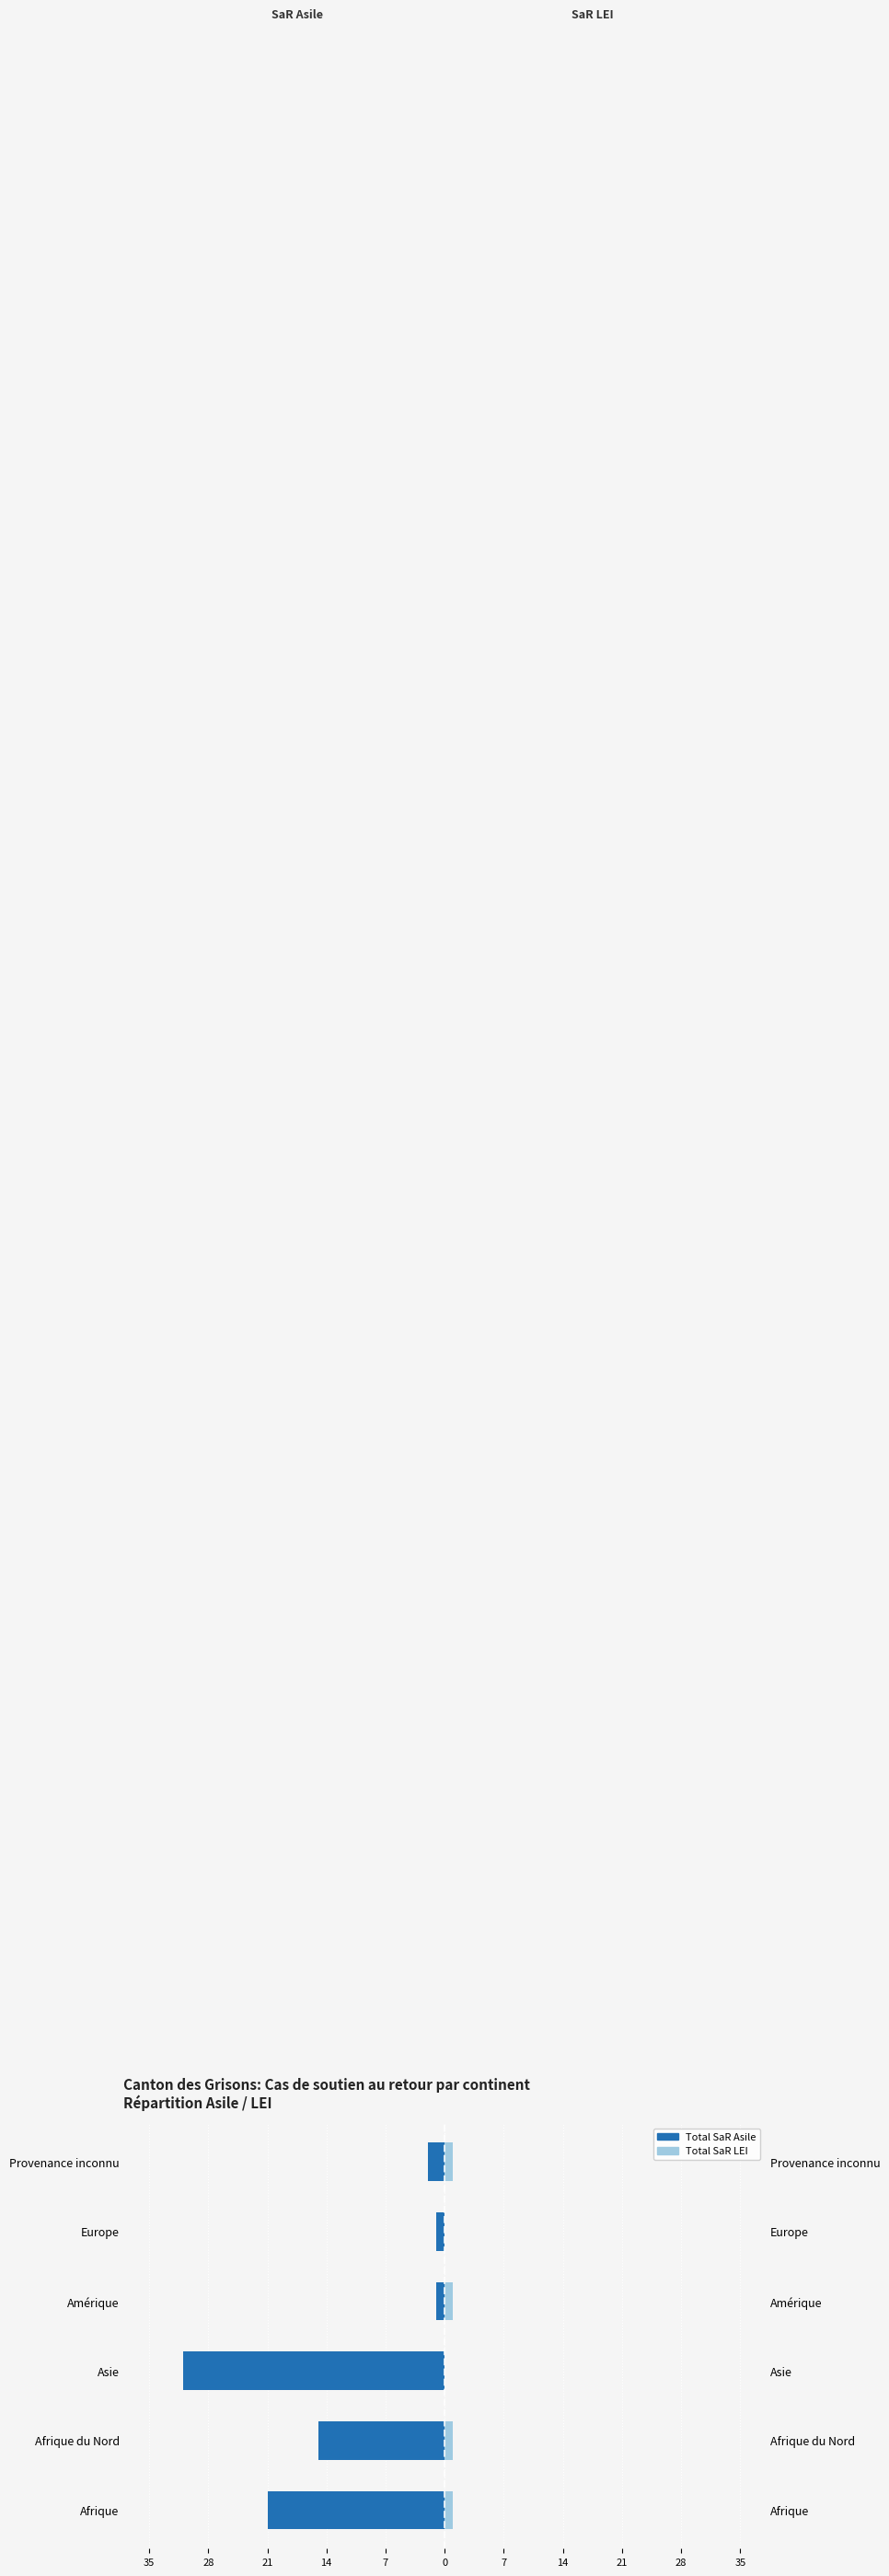

Does the chart contain any negative values?

Yes